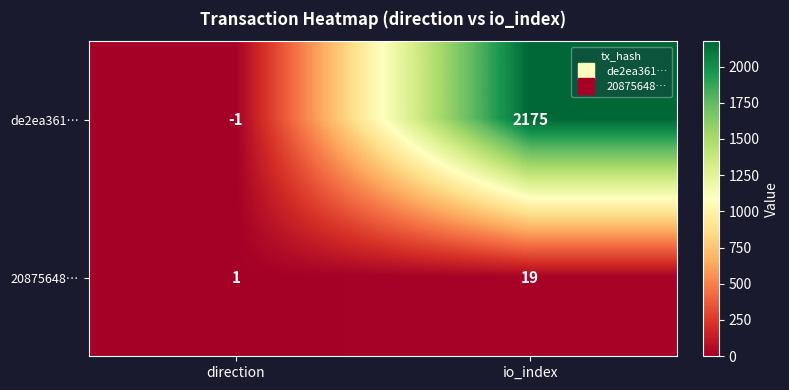

List the labels in order of de2ea361… value, smallest first.

direction, io_index